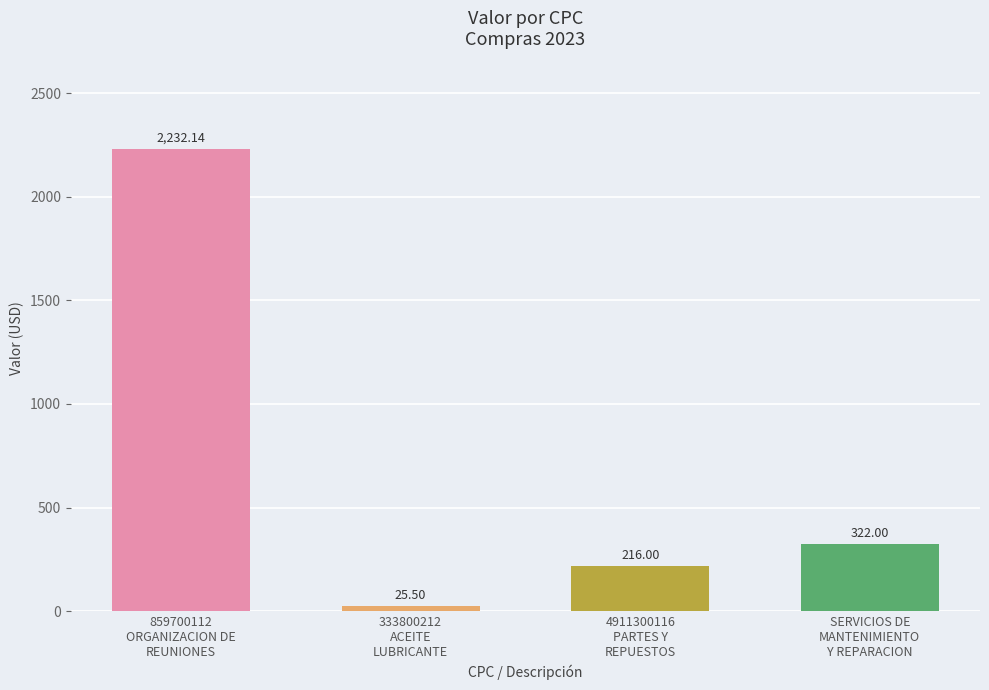

How many data points are less than 322?

2